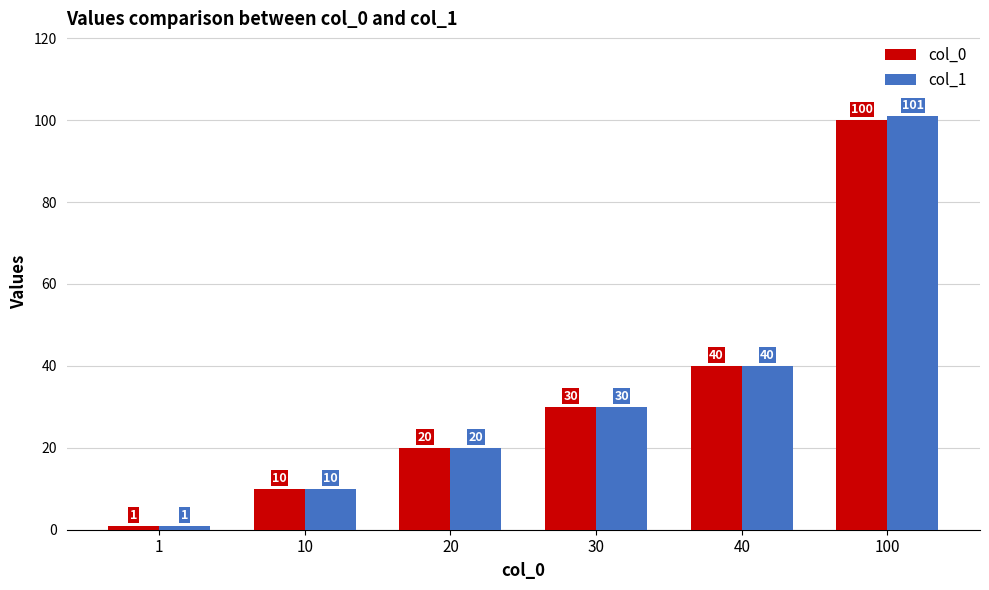

The col_0 series shows 47 at 100. True or false?

False